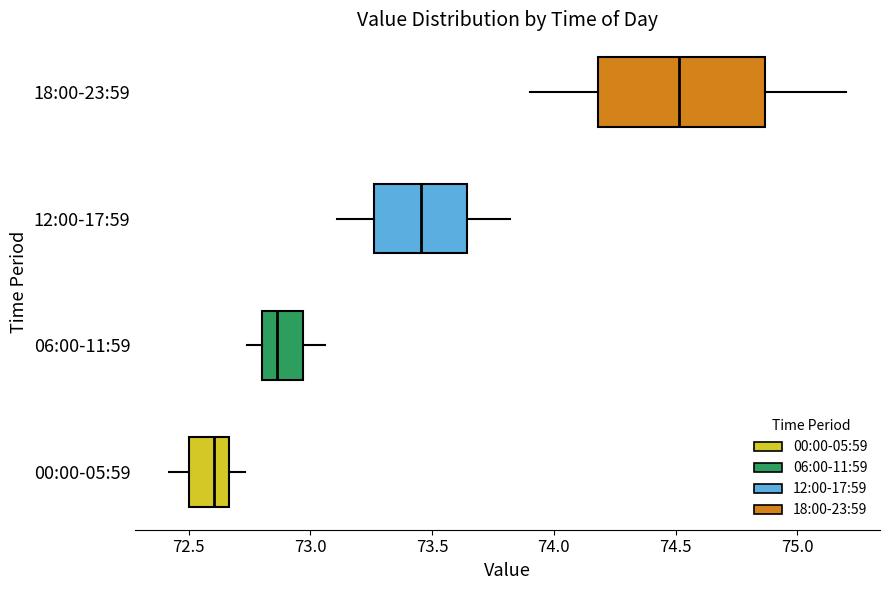

Which box has the furthest to the left median line?

00:00-05:59